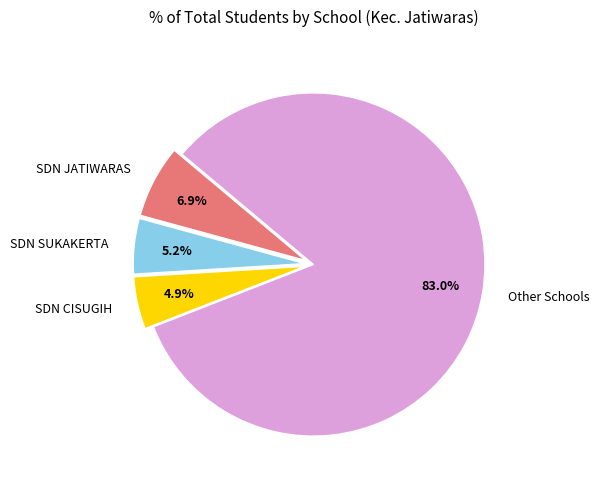

Which has a higher value, Other Schools or SDN SUKAKERTA?

Other Schools